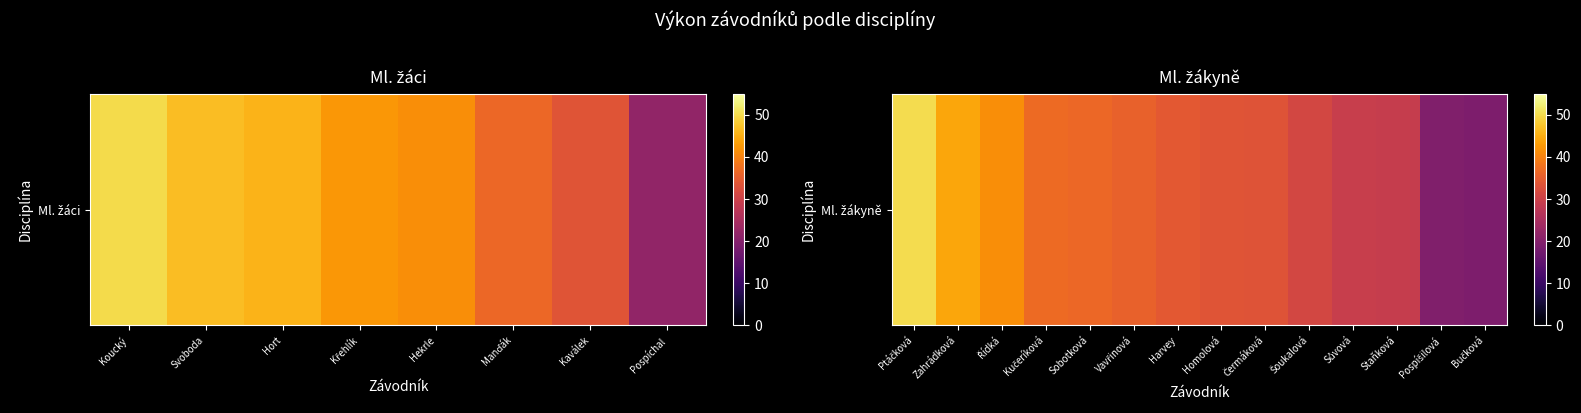

What is the average value?

33.9